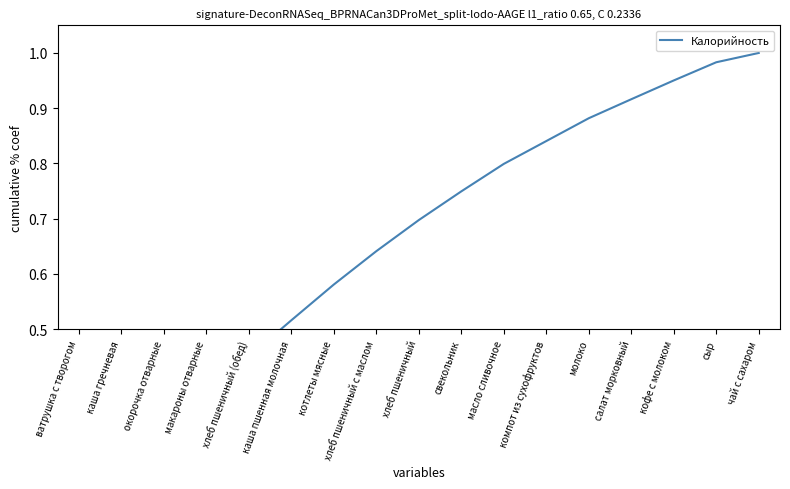

How many data points does each series have?

17